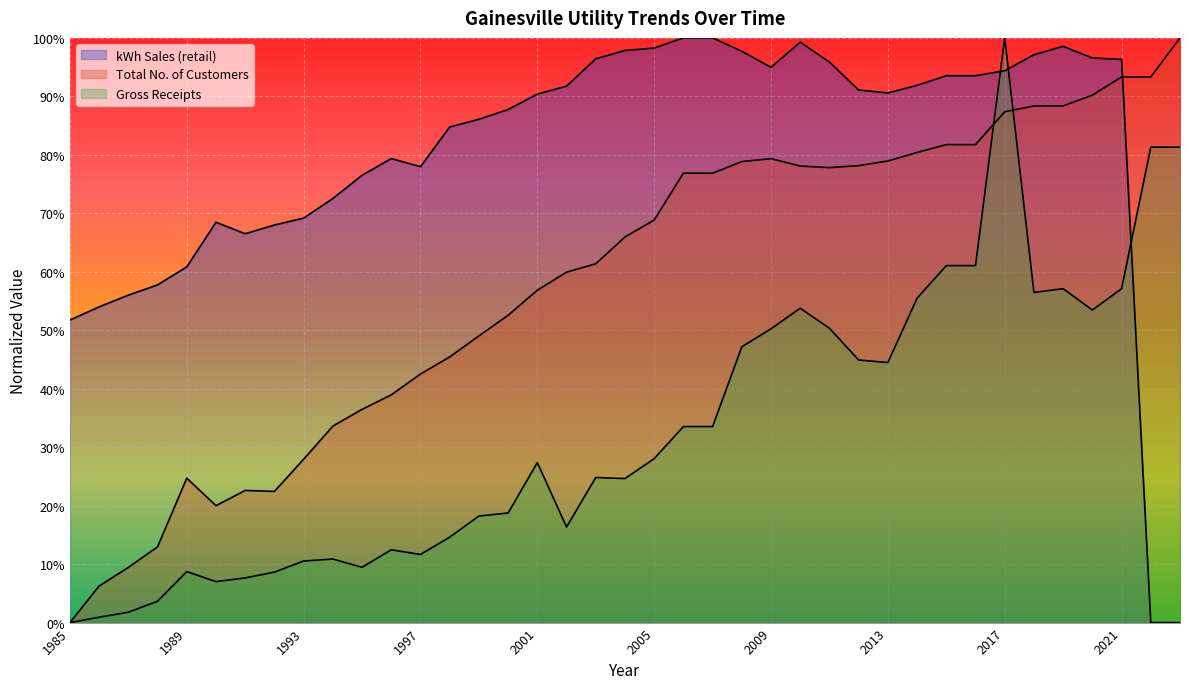

True or false: Gross Receipts has more than 2 points higher than both neighbors.

True